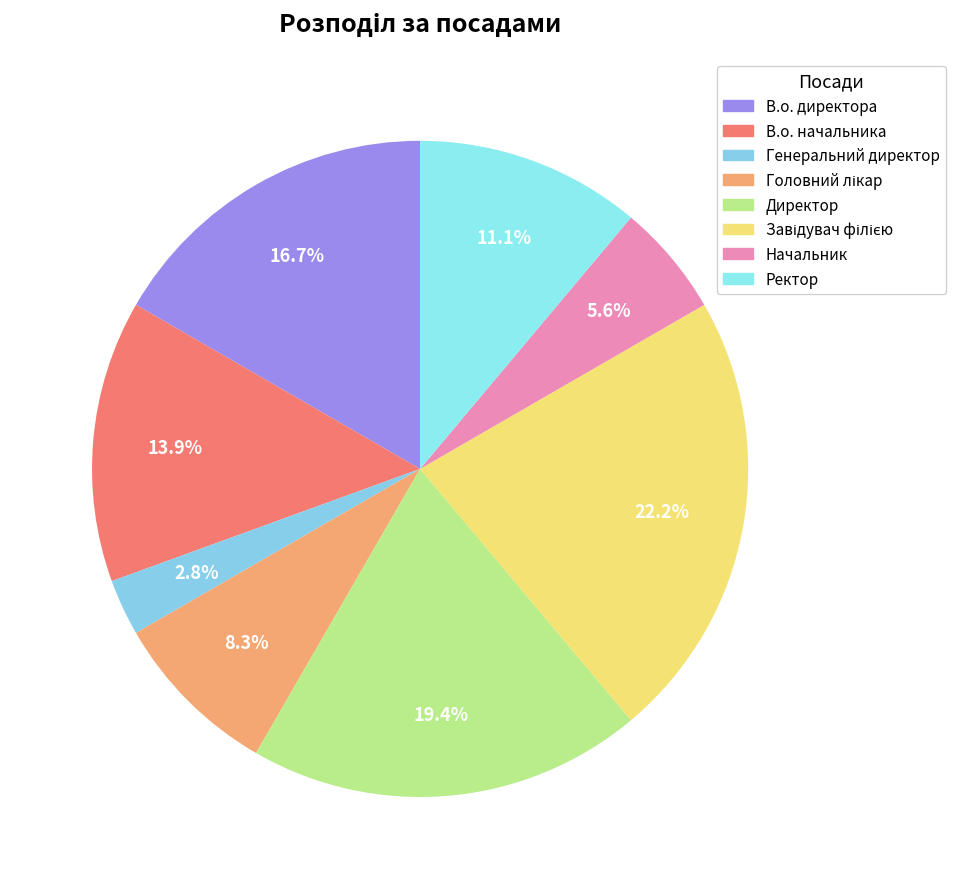

Does Генеральний директор account for over 50% of the chart?

No